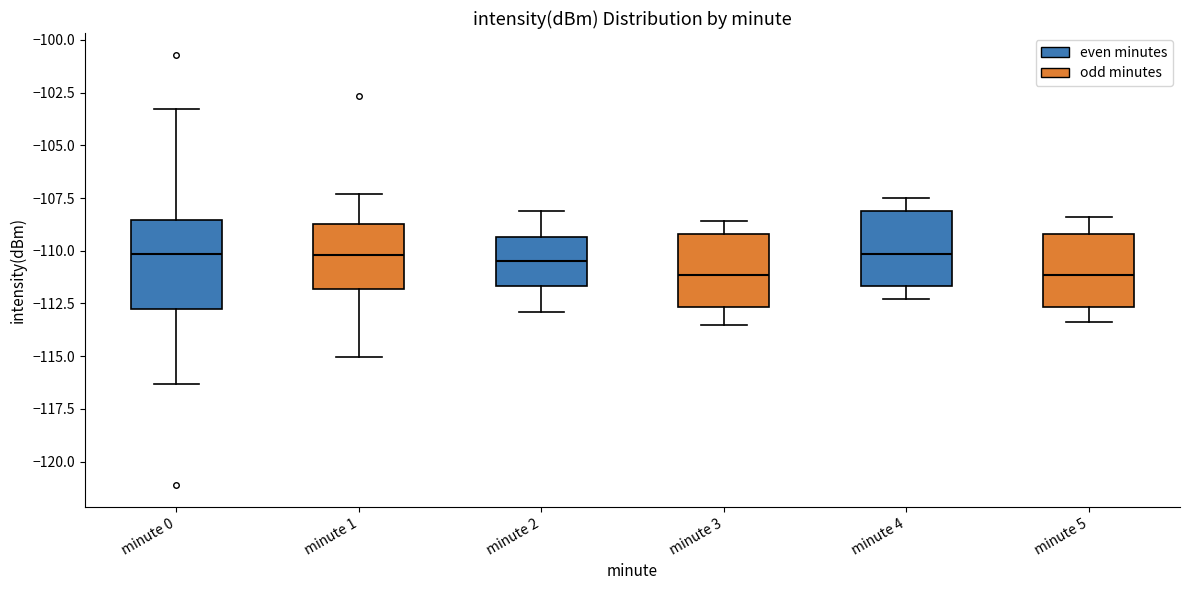

Comparing the boxes themselves (not the whiskers), which one is the tallest?

minute 0